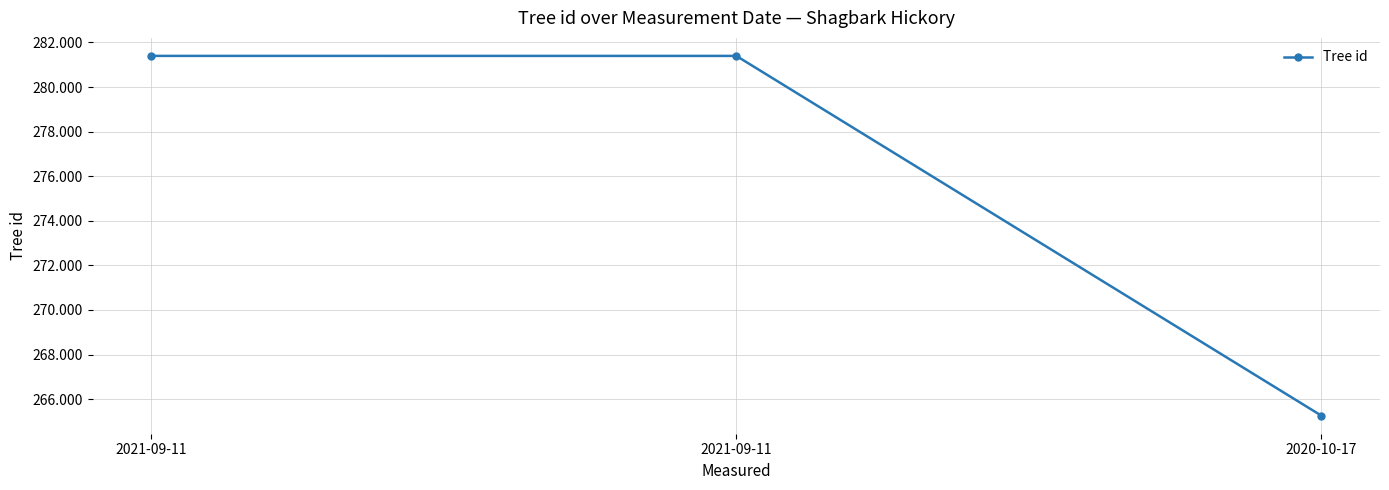

What is the sum of the values at 2021-09-11 and 2020-10-17?

546654